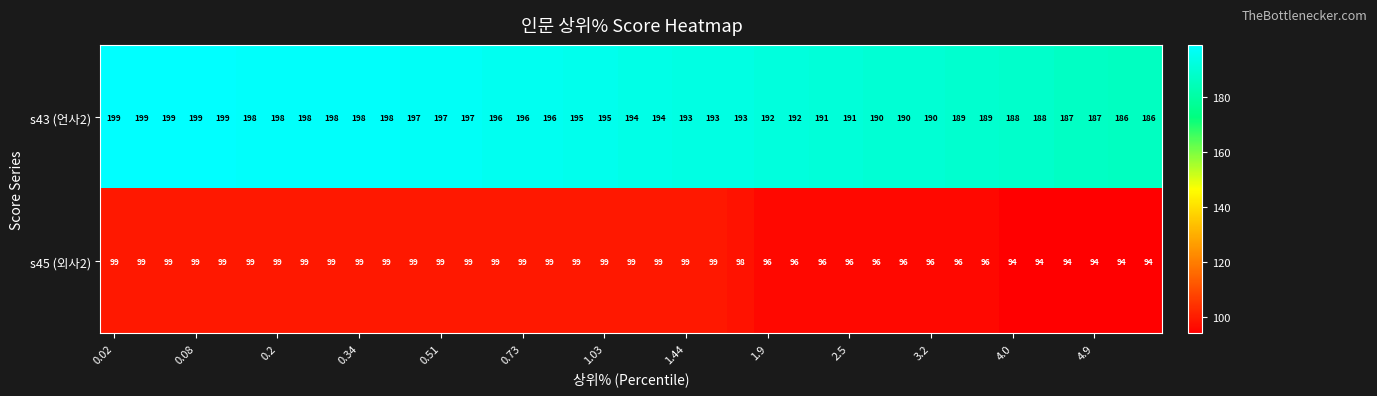

Which series has the largest range (max minus min)?

s43 (언사2)